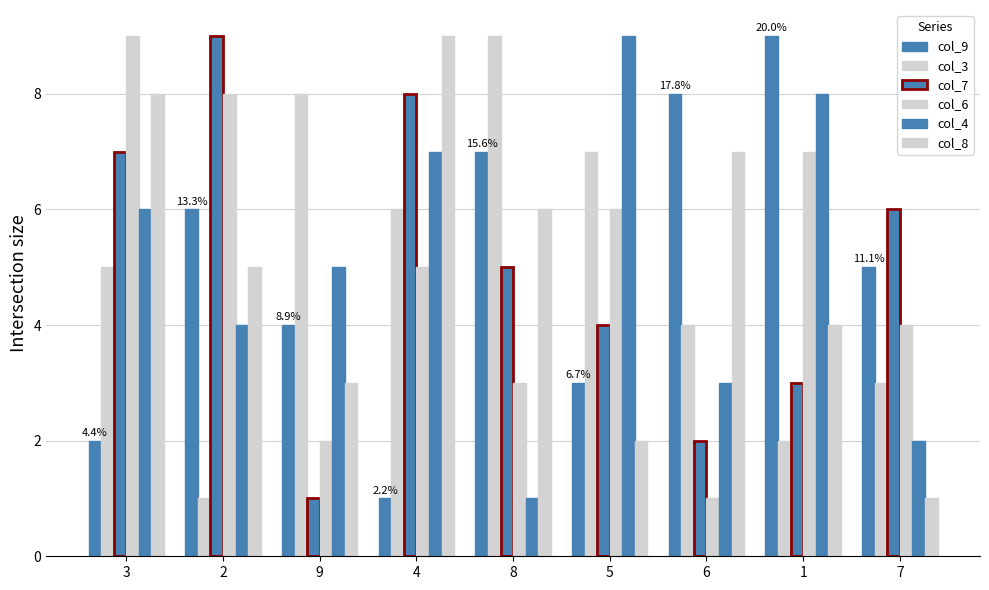

How many categories are shown in the chart?

9